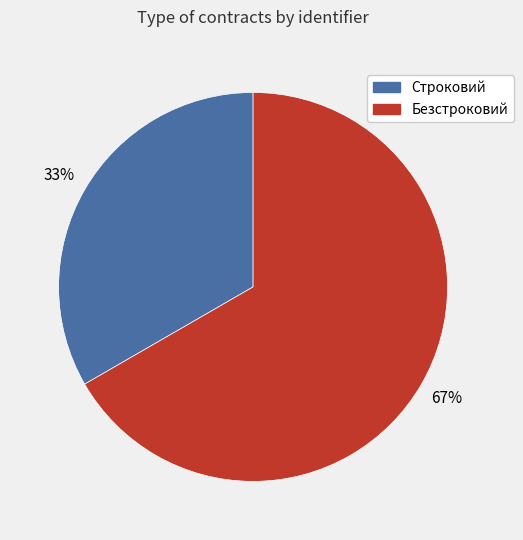

Does any single category account for the majority?

Yes